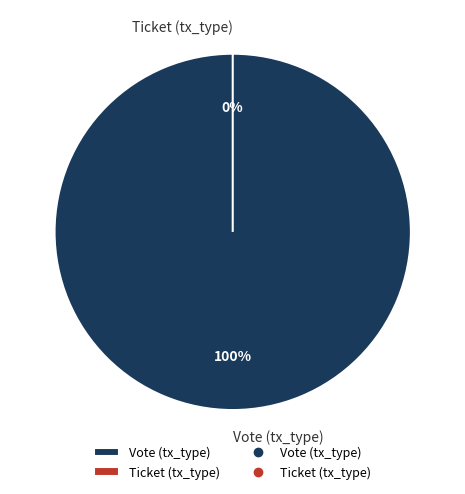

Which category has the smallest portion of the pie?

Ticket (tx_type)